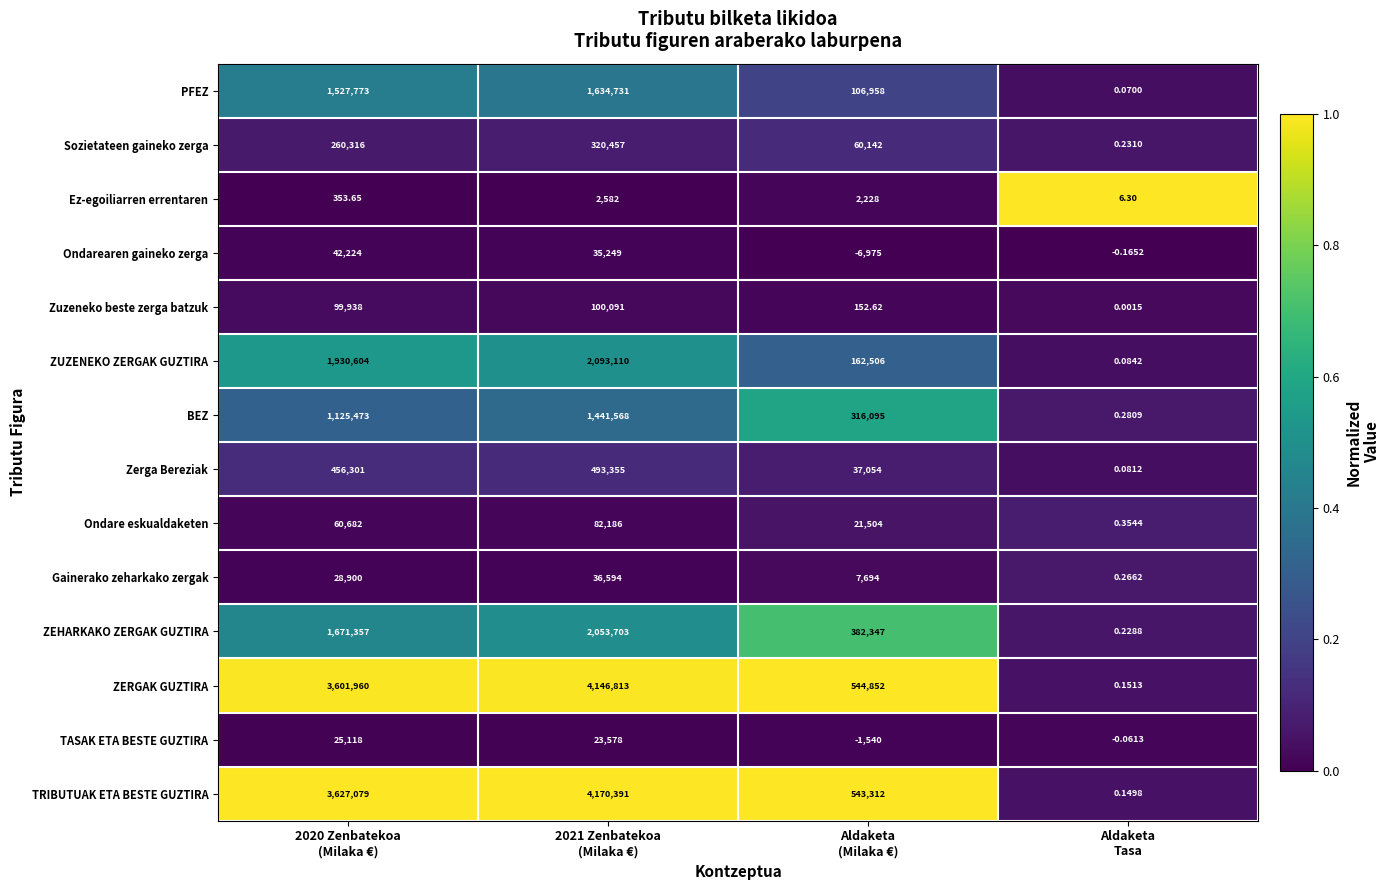

Which series has the largest total across all categories?

TRIBUTUAK ETA BESTE GUZTIRA